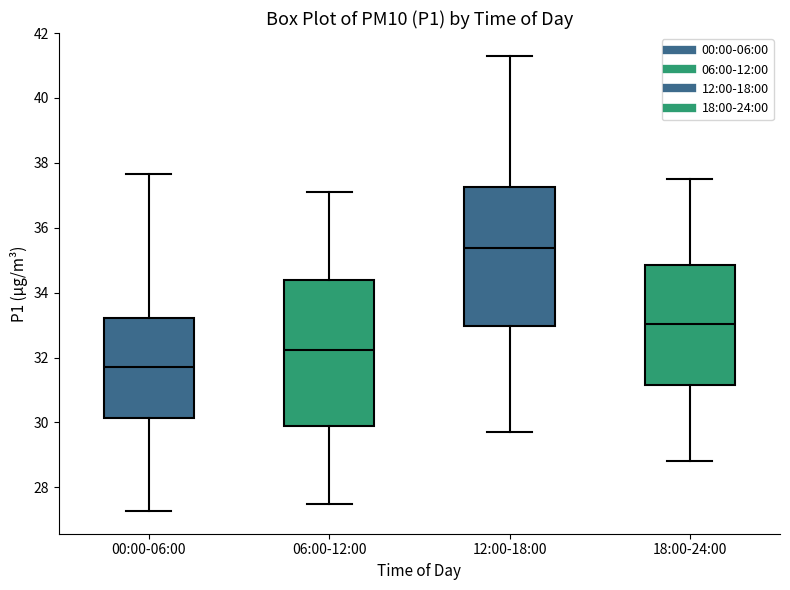

Which box has the lowest median line?

00:00-06:00